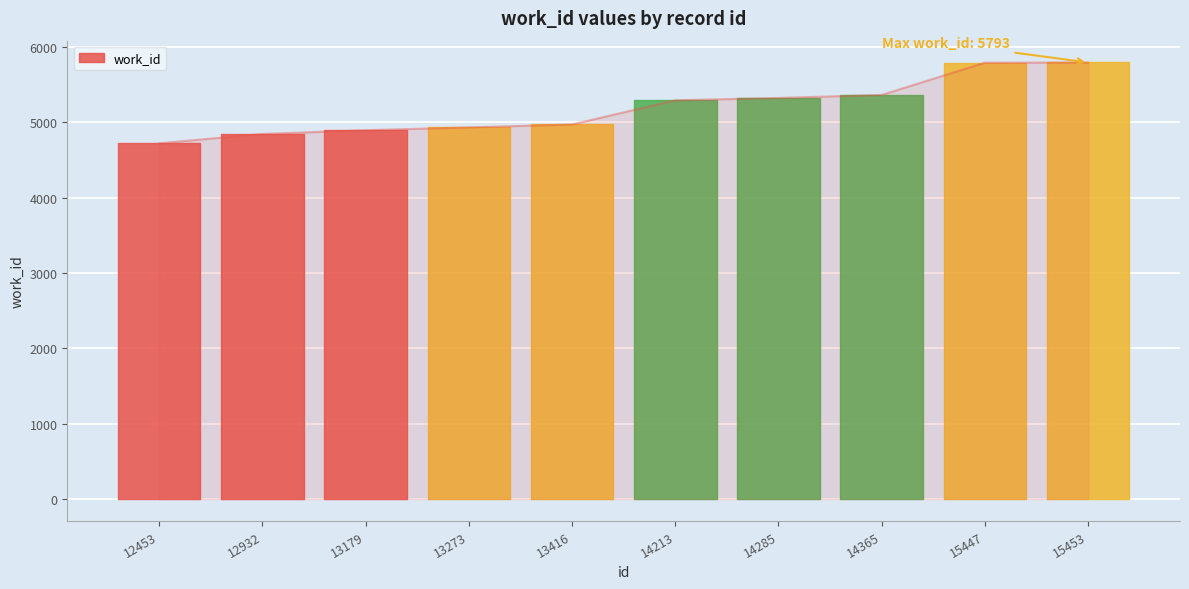

Where is the data nearest to the value 5257?

14213